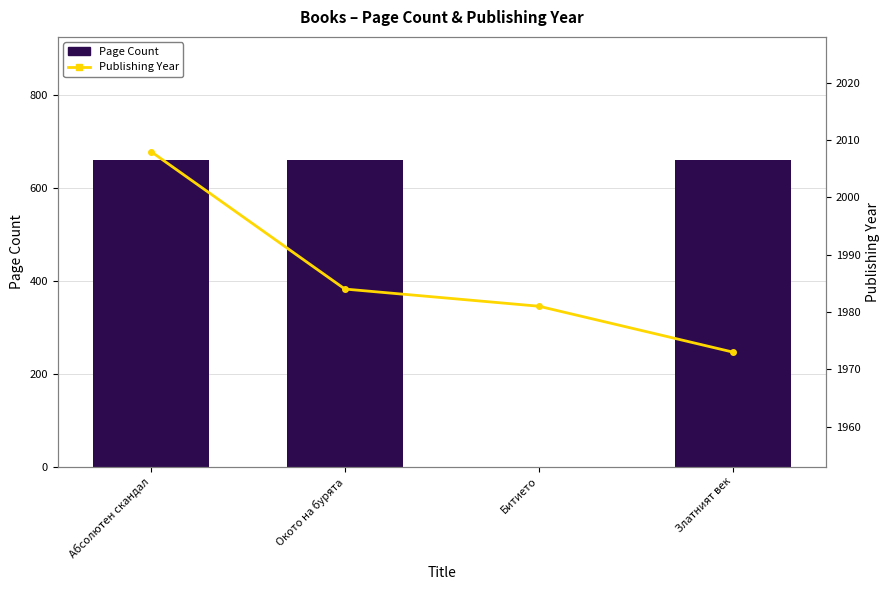

Does the chart contain any negative values?

No